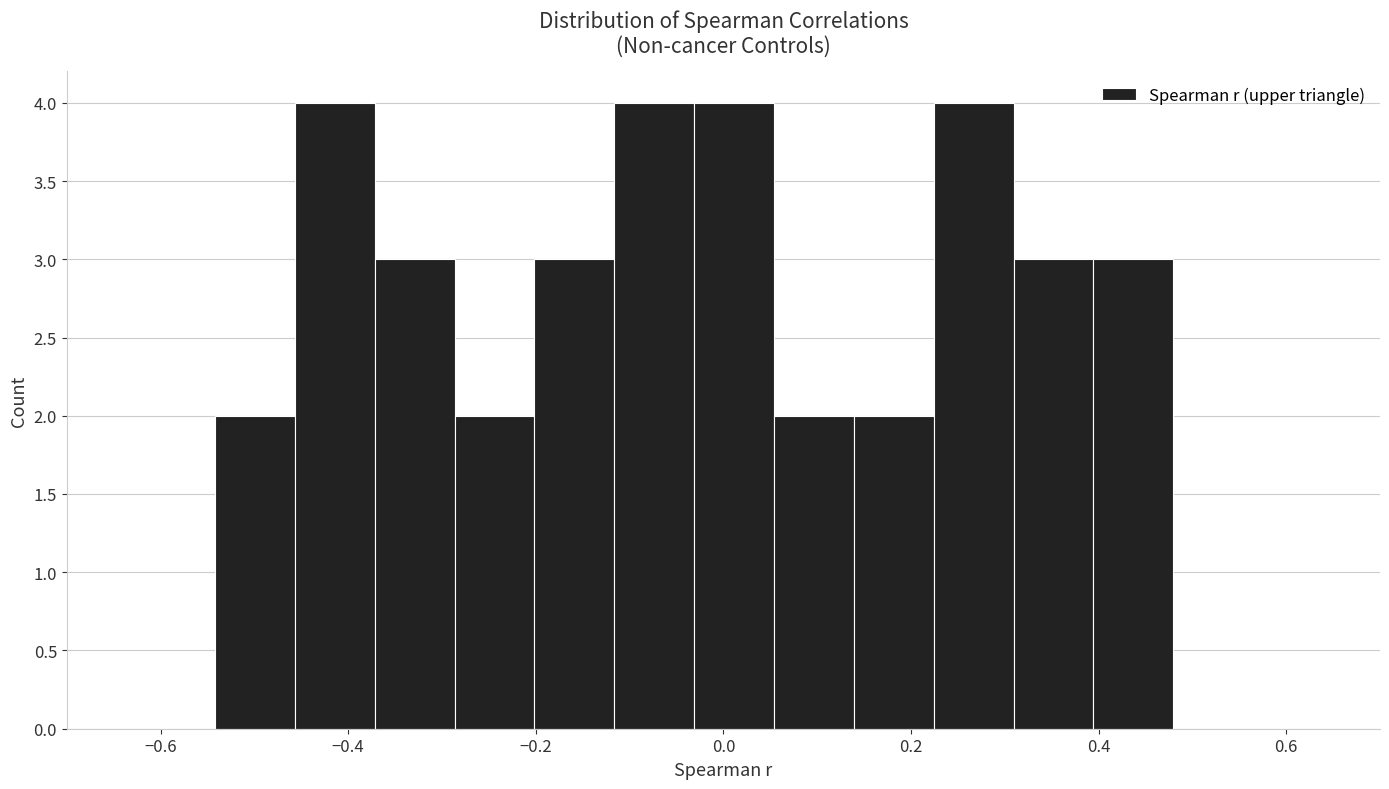

Reading left to right, list every bar in this chart as the range it spans on the x-axis followed by its height. Neither the bar edges nor the heights are printed on the chart, so give them approximately, as read against the axes.

-0.54 to -0.46: 2
-0.46 to -0.38: 4
-0.38 to -0.28: 3
-0.28 to -0.20: 2
-0.20 to -0.12: 3
-0.12 to -0.04: 4
-0.04 to 0.06: 4
0.06 to 0.14: 2
0.14 to 0.22: 2
0.22 to 0.30: 4
0.30 to 0.40: 3
0.40 to 0.48: 3